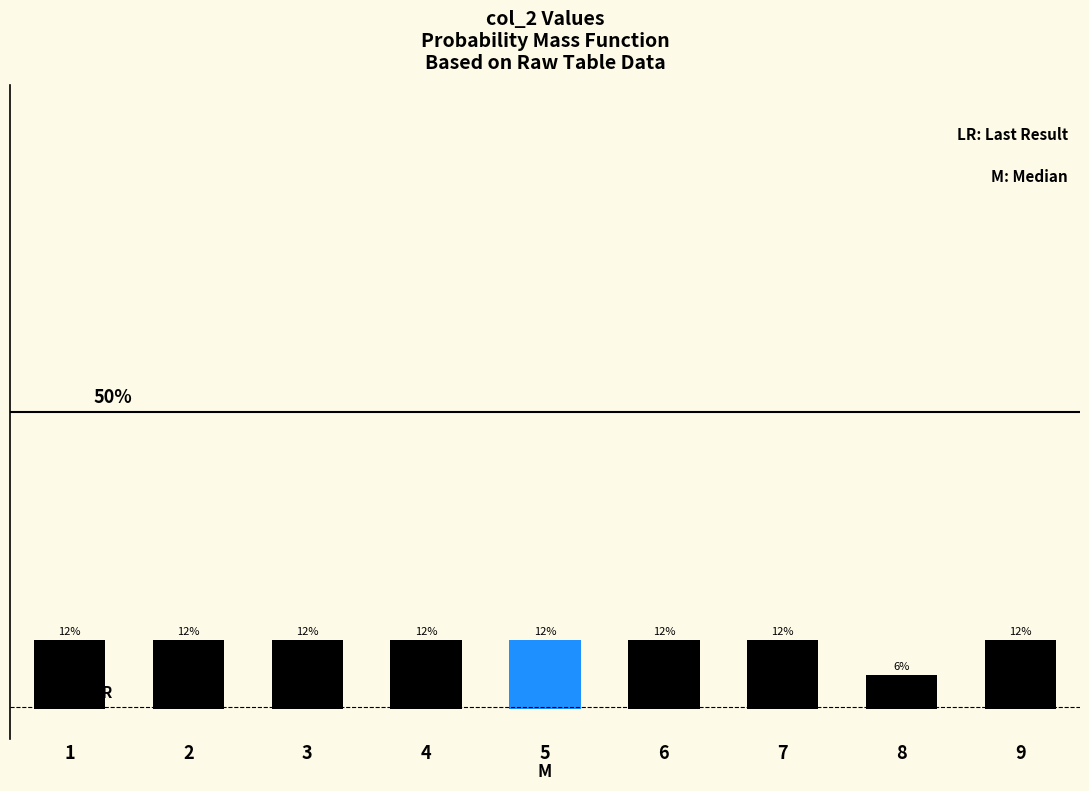

Does the chart contain any negative values?

No